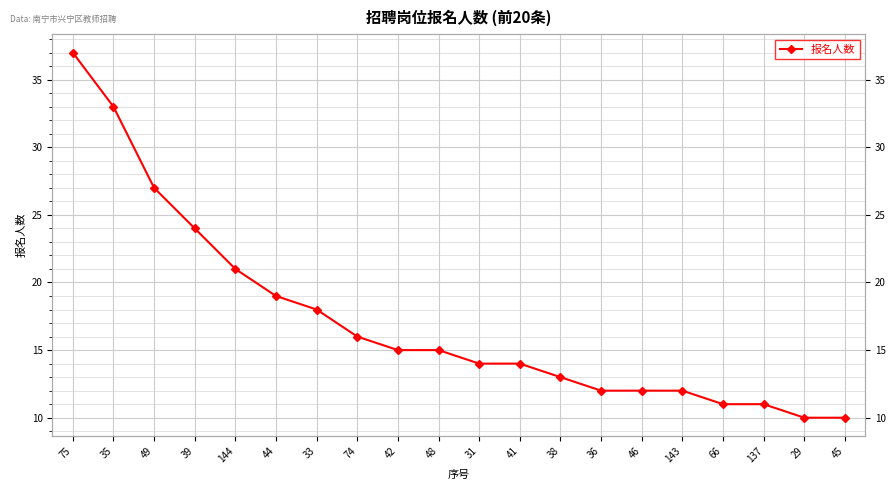

Is this an area chart (filled region under the line)?

No